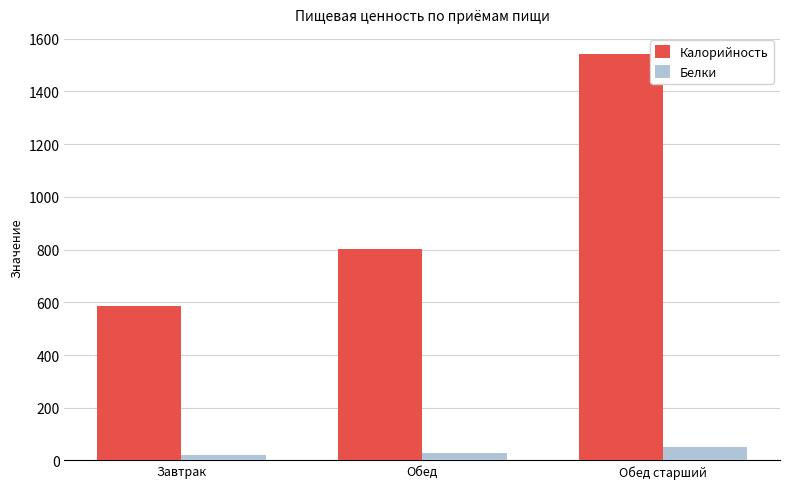

What is the average value of the Калорийность series?

976.7